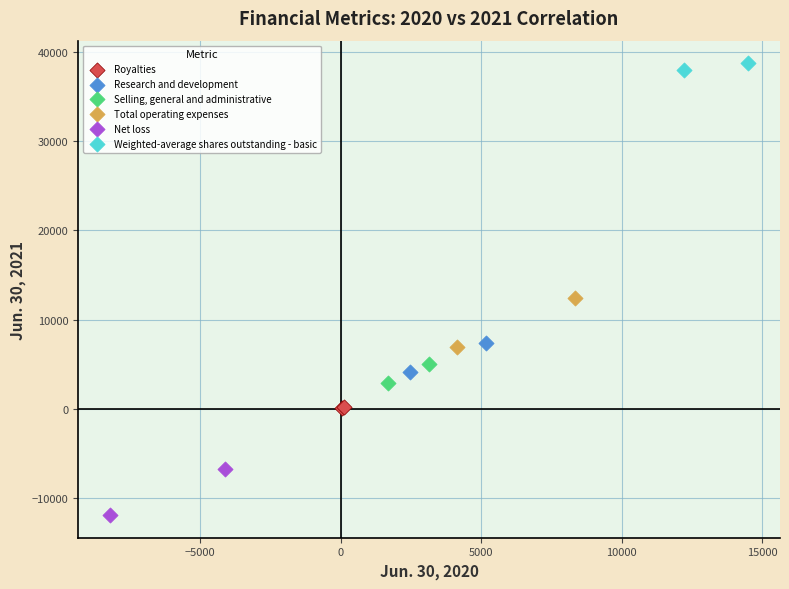

What are all the series names shown in the legend?

Royalties, Research and development, Selling, general and administrative, Total operating expenses, Net loss, Weighted-average shares outstanding - basic